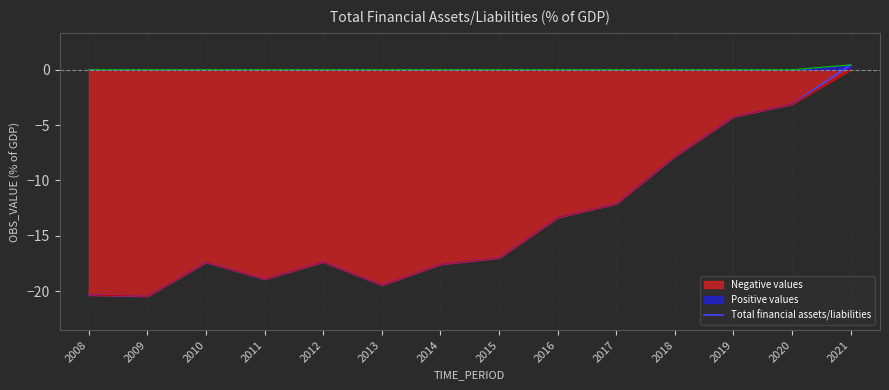

What is the minimum value shown in the chart?

-20.5